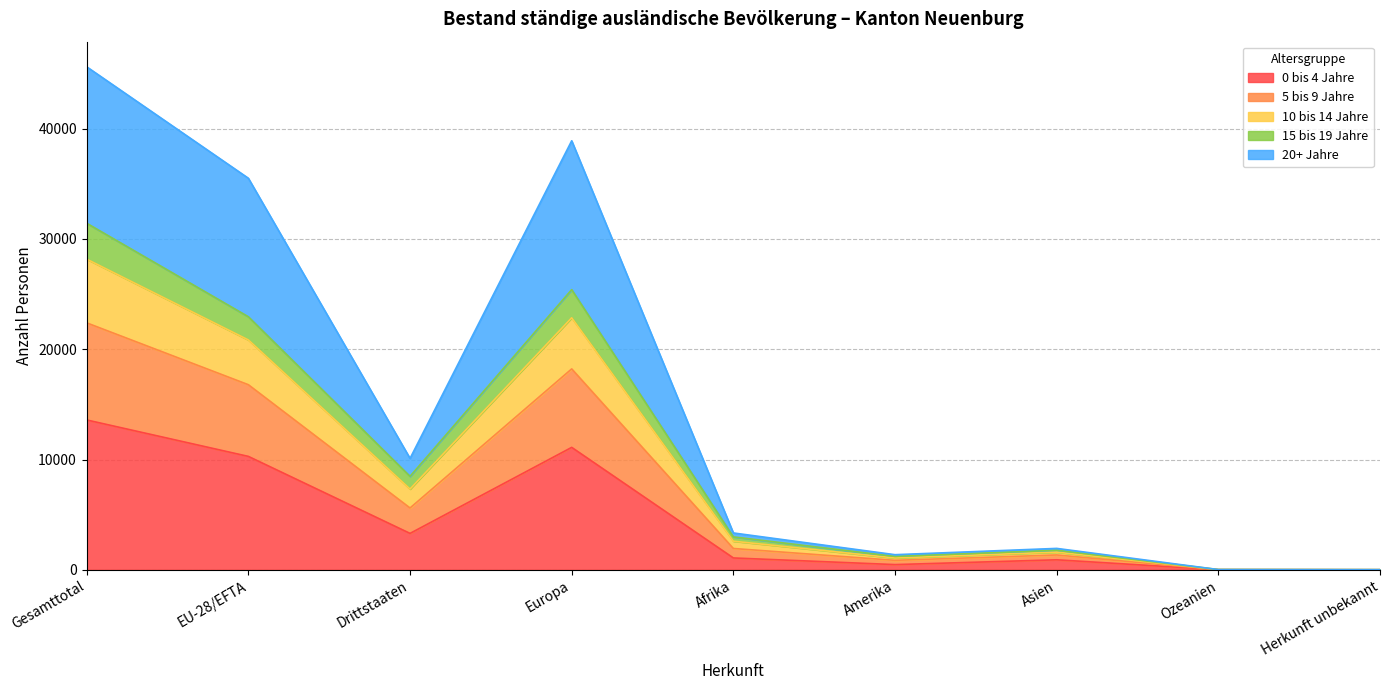

In 10 bis 14 Jahre, how many points are higher than both neighbors (excluding endpoints)?

2